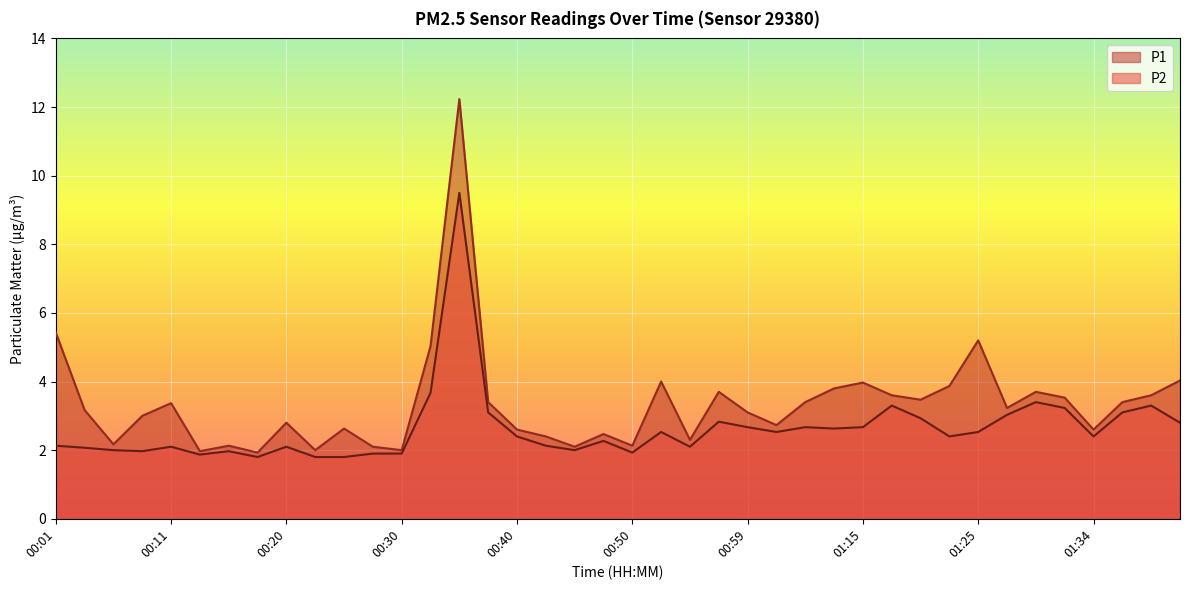

The value of P1 at 01:12 is 3.8. True or false?

True